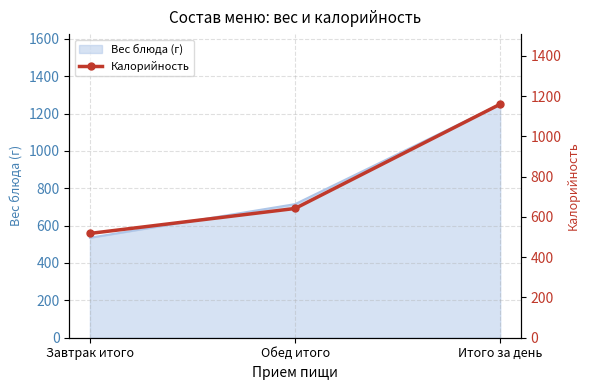

What is the label of the 3rd point from the right?

Завтрак итого